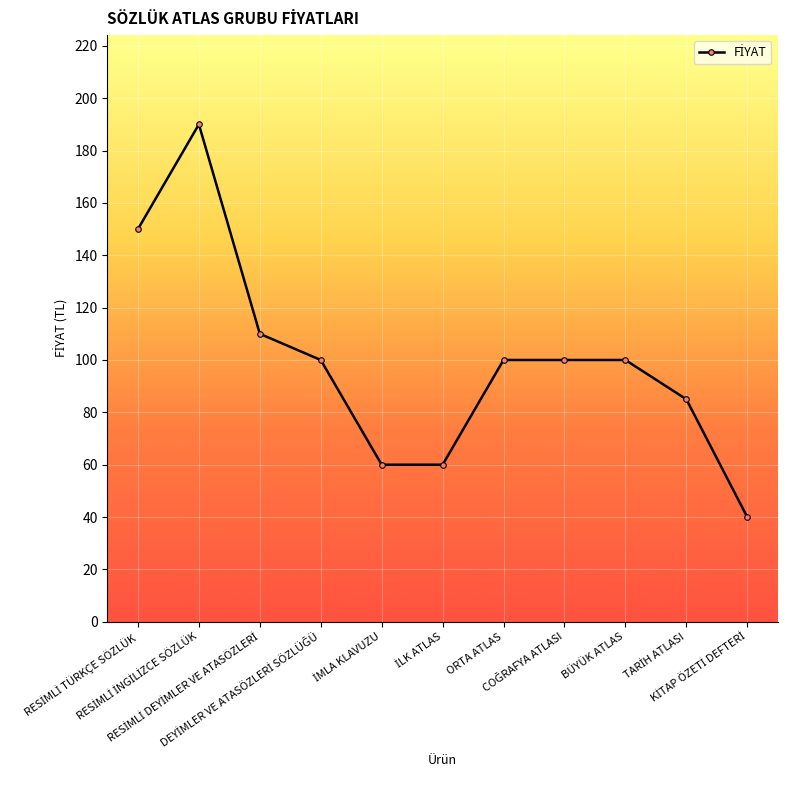

What is the value of the 8th point from the left?

100